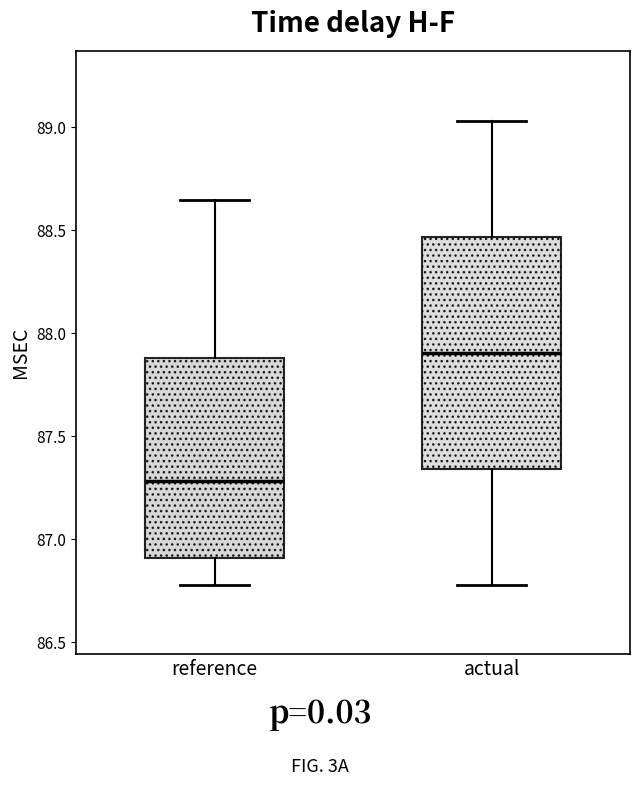

Which box's median line is the highest?

actual